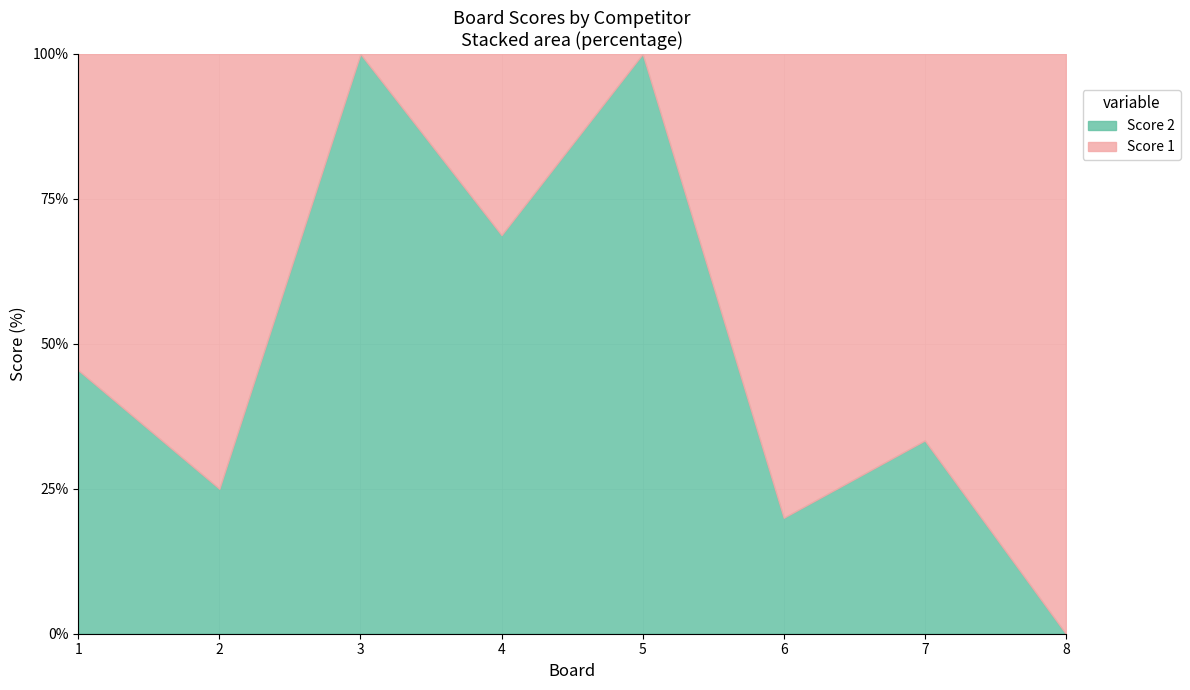

What is the value of the Score 2 point at the 7th from the left?

7